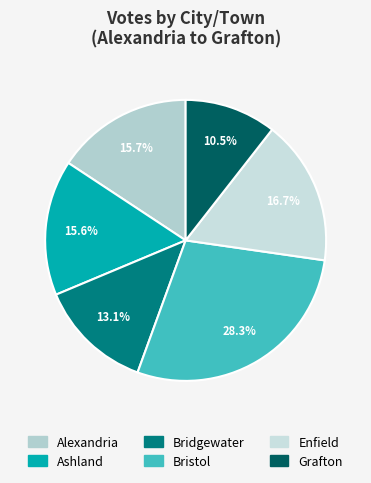

The Bridgewater slice represents 13% of the pie. True or false?

True